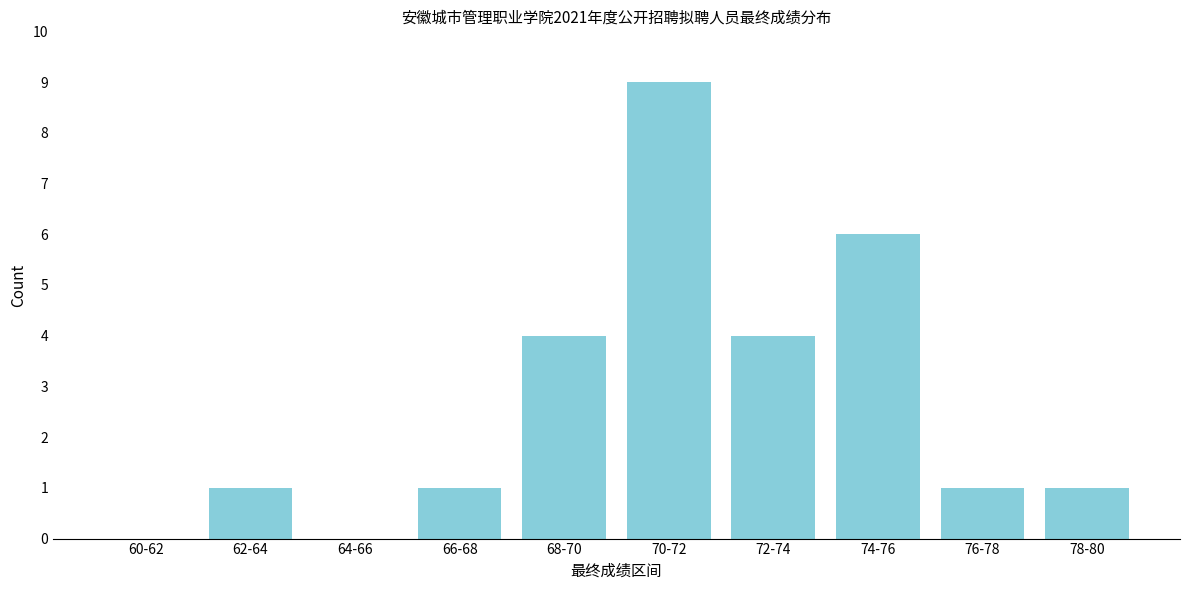

Reading right to left, extract all data points from this chart.

78-80=1	76-78=1	74-76=6	72-74=4	70-72=9	68-70=4	66-68=1	64-66=0	62-64=1	60-62=0